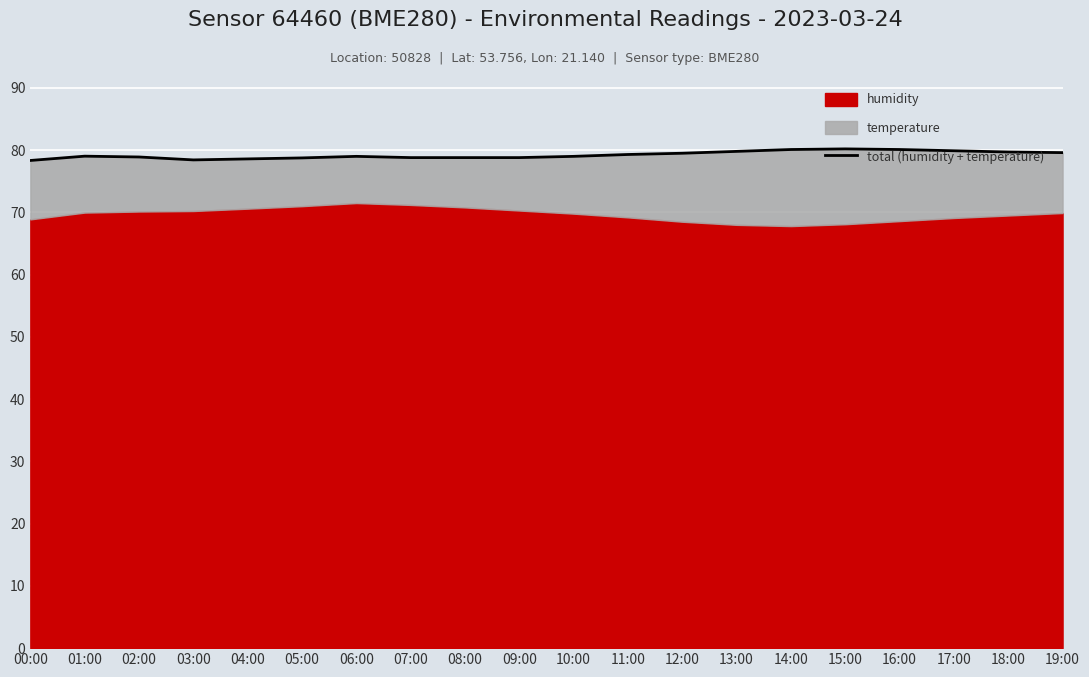

What is the difference between the second highest and second lowest values?

1.7